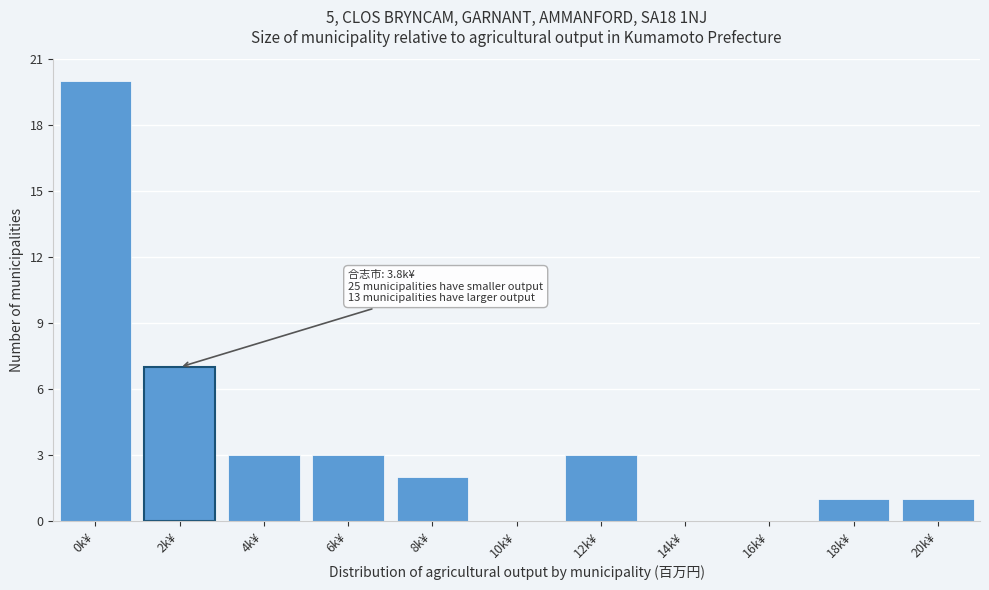

Reading right to left, list all the values displayed in this chart.

20k¥=1	18k¥=1	16k¥=0	14k¥=0	12k¥=3	10k¥=0	8k¥=2	6k¥=3	4k¥=3	2k¥=7	0k¥=20